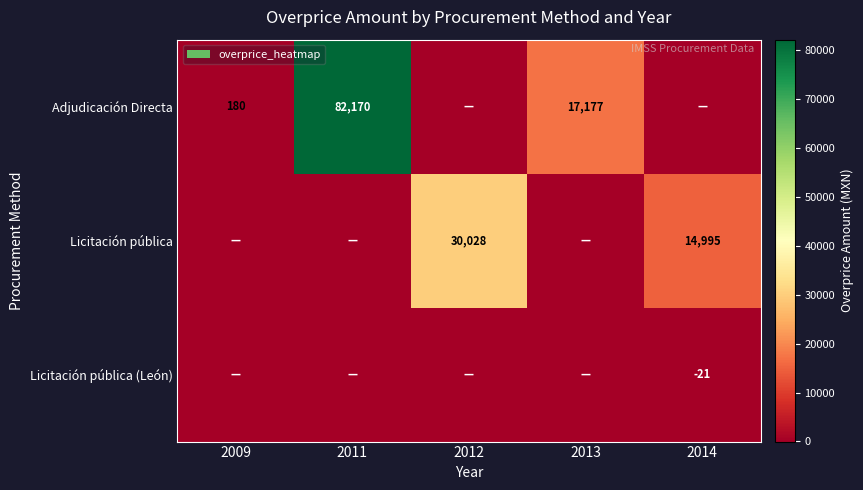

What is the sum of the Adjudicación Directa values at 2011 and 2013?

99347